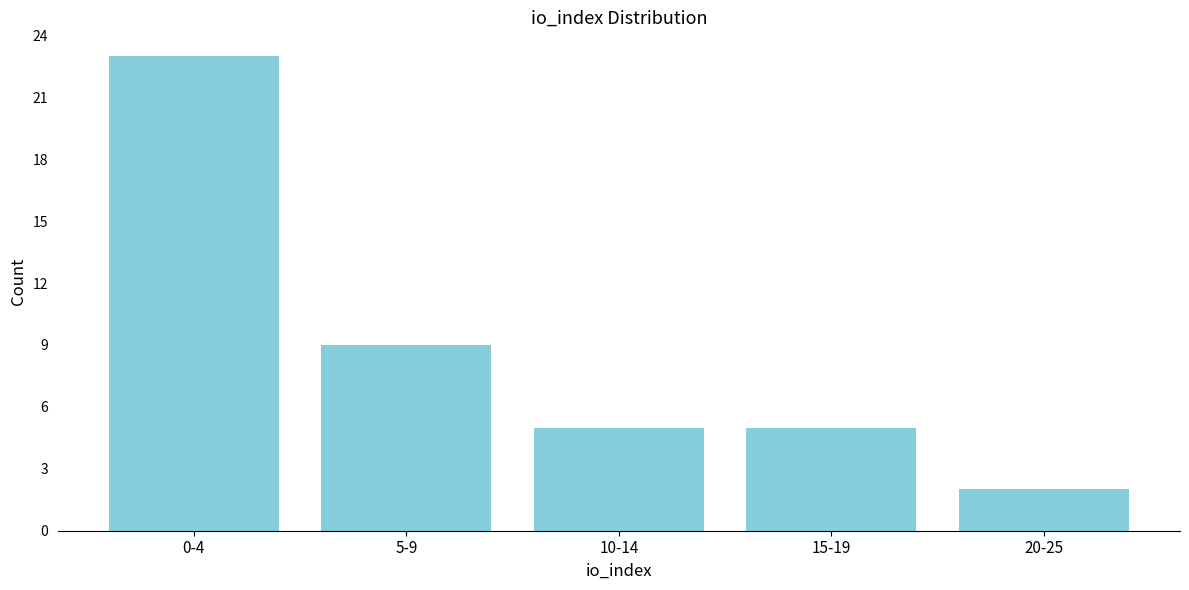

Reading right to left, transcribe all the data shown in this chart.

2	5	5	9	23